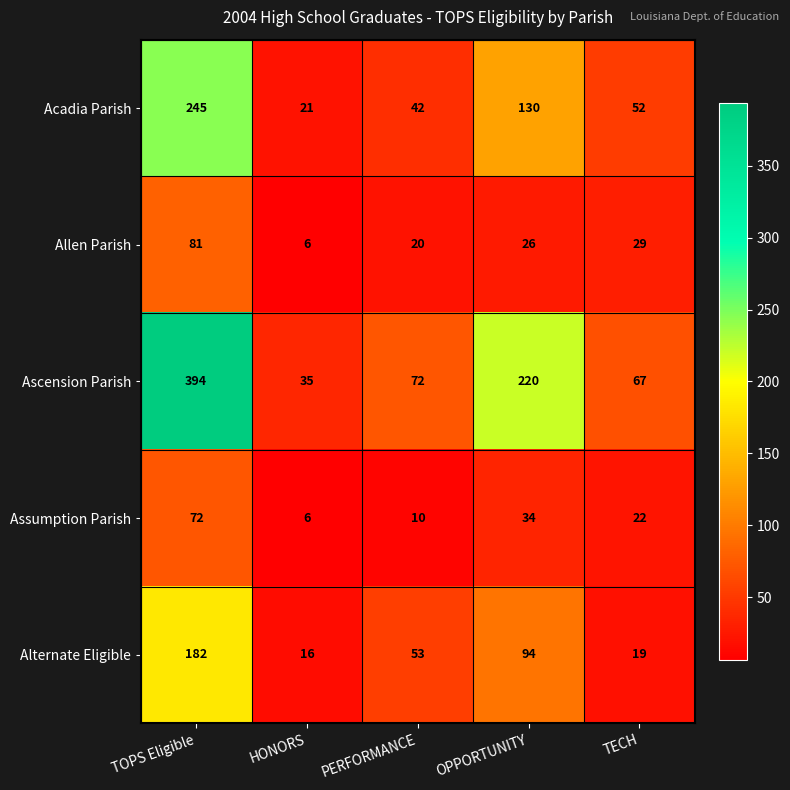

Between PERFORMANCE and TECH, which series saw the biggest shift?

Alternate Eligible